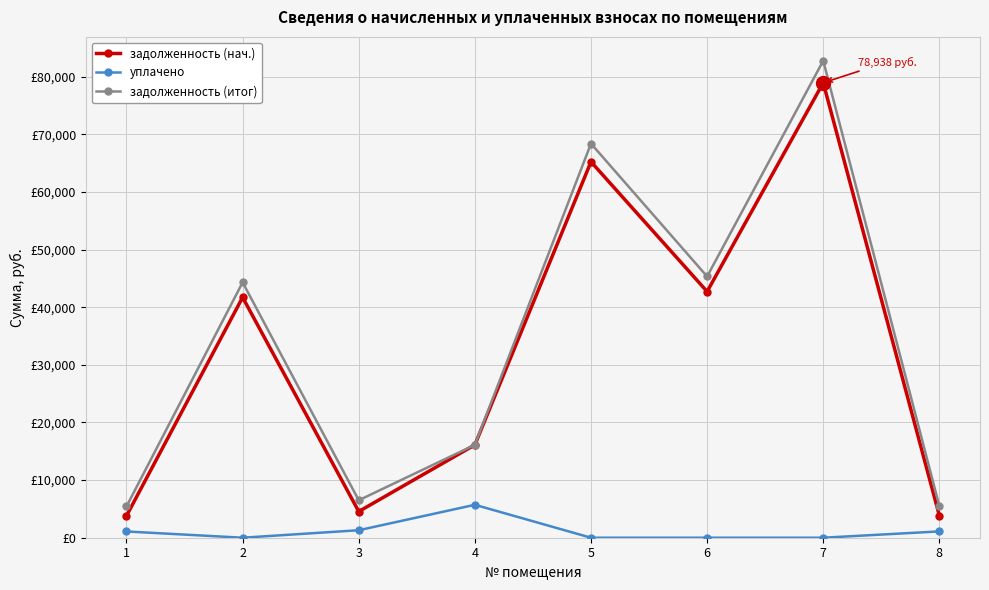

Reading left to right, what are all the values shown in this chart?

задолженность (нач.): 3799.5	41710.6	4549.6	16111.5	65226.3	42712.2	78937.9	3837.3
уплачено: 1085.6	0.0	1299.9	5713.3	0.0	0.0	0.0	1096.4
задолженность (итог): 5427.8	44303.0	6499.5	16111.5	68384.3	45327.4	82759.7	5481.8